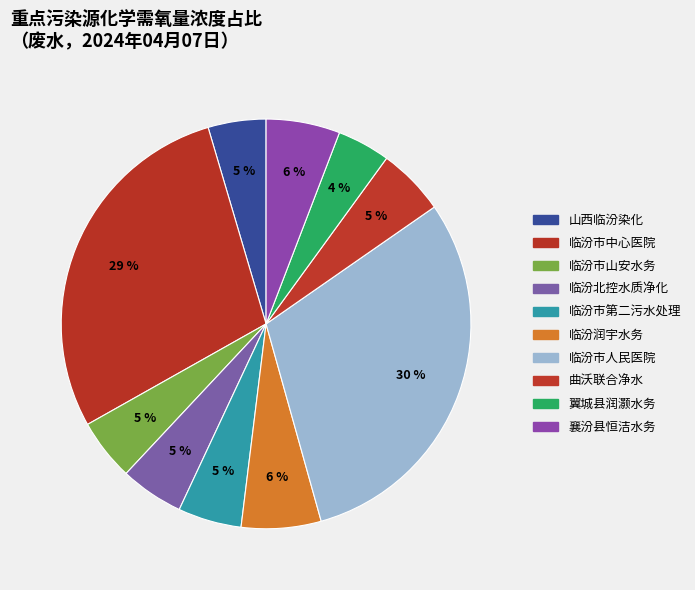

What is the smallest slice in the pie chart?

翼城县润灏水务有限公司